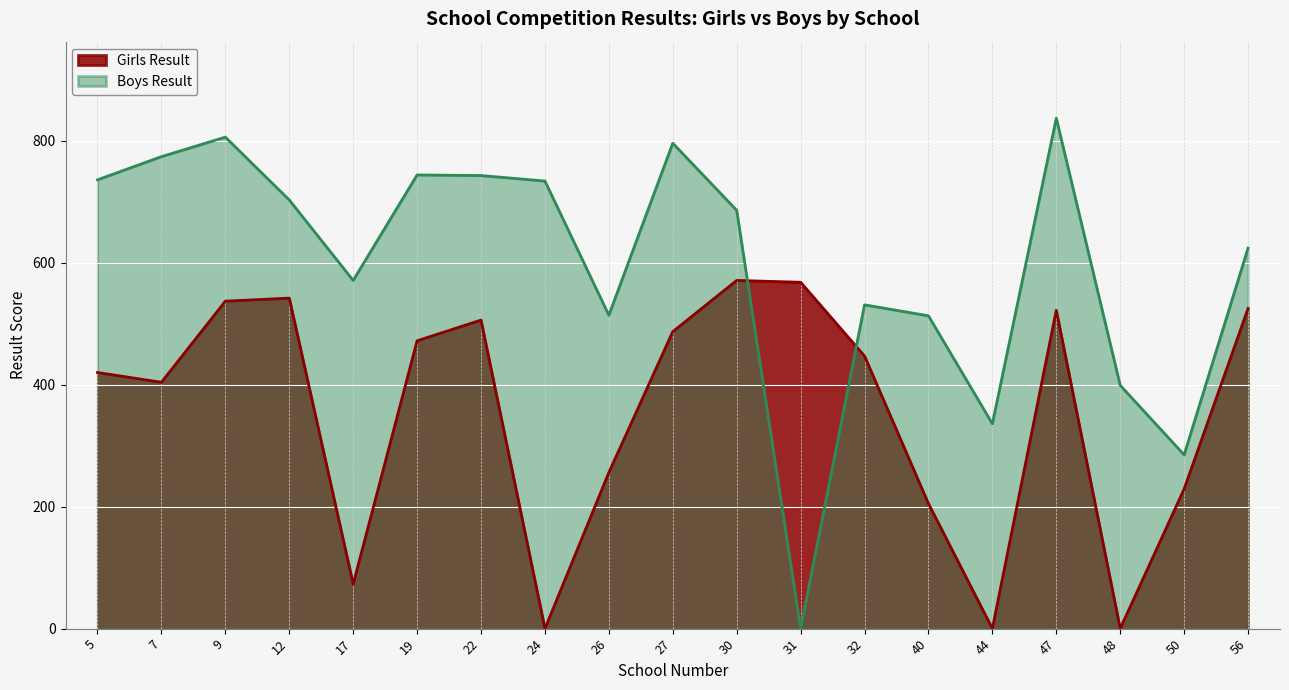

The value of Boys Result at 40 is 685. True or false?

False